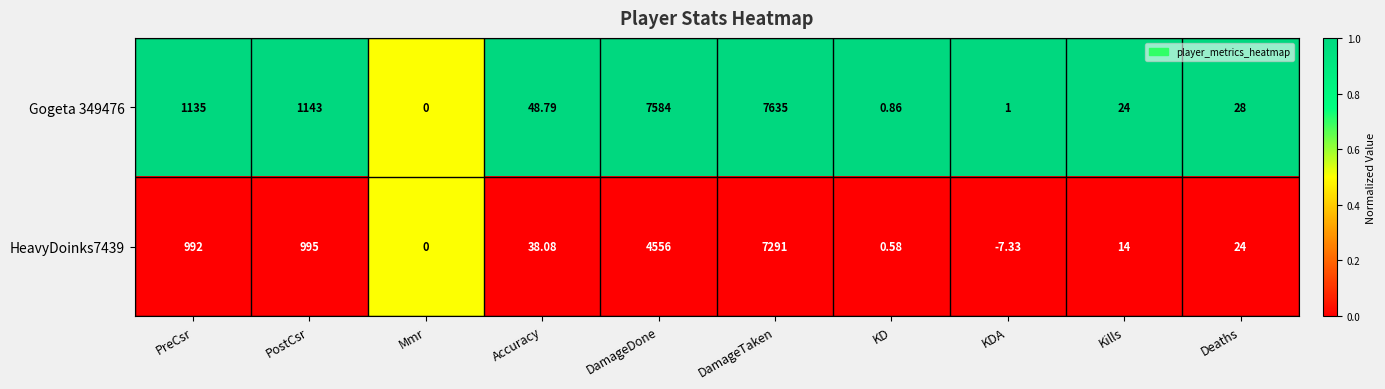

Is the value of Gogeta 349476 at DamageTaken greater than the value of HeavyDoinks7439 at KD?

Yes